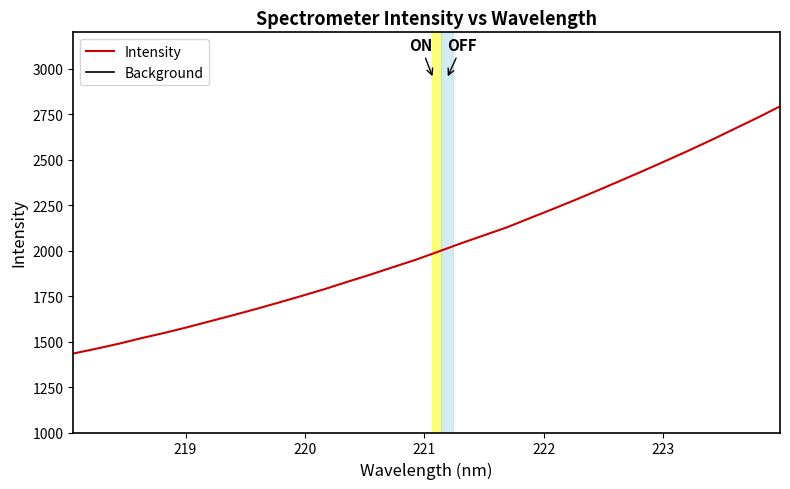

Reading left to right, extract all data points from this chart.

Intensity: 1434.2	1460.5	1488.3	1519.1	1547.8	1578.8	1611.8	1644.8	1678.8	1714.2	1750.5	1787.7	1827.9	1867.2	1908.4	1949.1	1994.3	2040.1	2083.8	2127.5	2177.5	2227.2	2278.0	2330.9	2384.5	2438.8	2494.3	2550.6	2608.9	2669.4	2729.9	2793.0
Background: 258.2	262.9	267.9	273.4	278.6	284.2	290.1	296.1	302.2	308.6	315.1	321.8	329.0	336.1	343.5	350.8	359.0	367.2	375.1	382.9	392.0	400.9	410.0	419.6	429.2	439.0	449.0	459.1	469.6	480.5	491.4	502.7